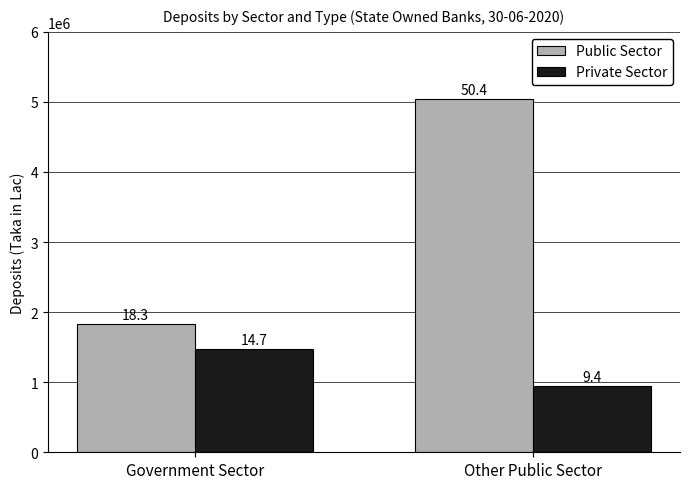

What is the lowest value of the Public Sector series?

1825444.0